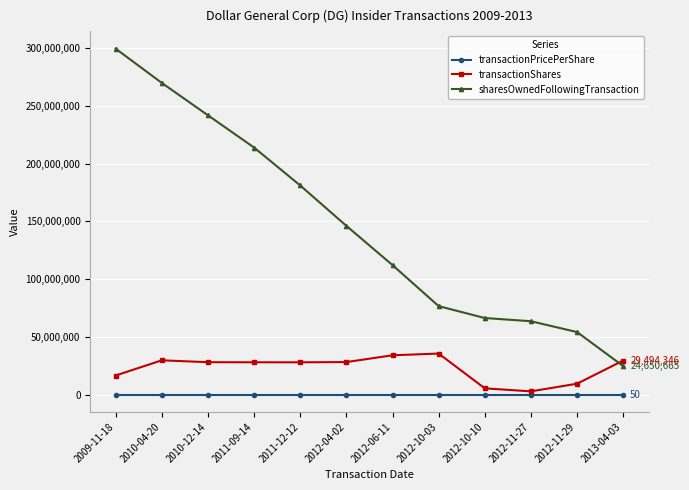

True or false: transactionPricePerShare has a value of 45.2 at 2012-06-11.

True